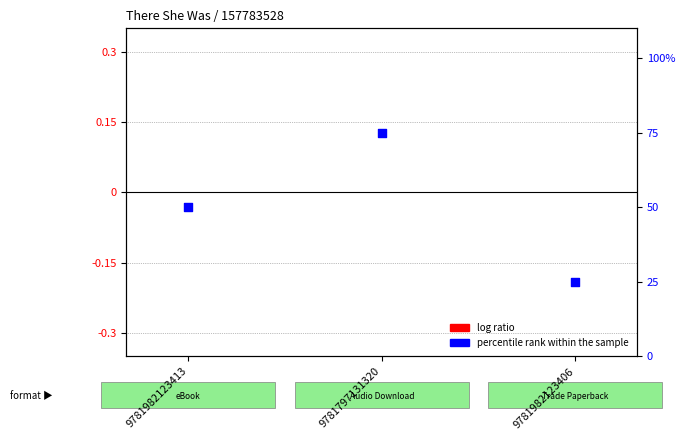

Which series contains the lowest Y value?

log ratio